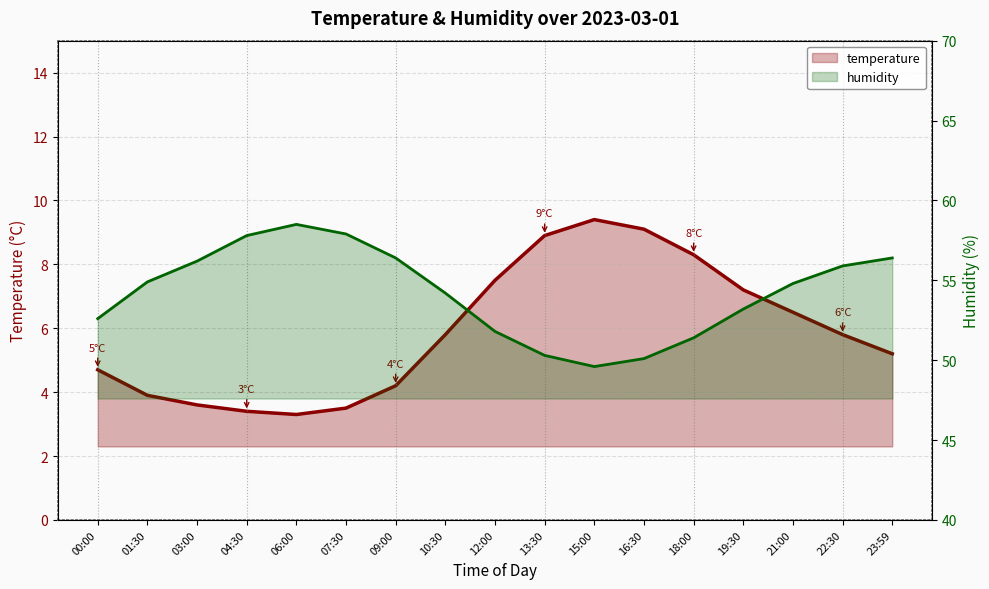

What is the difference between the second highest and minimum values in the temperature series?

5.8